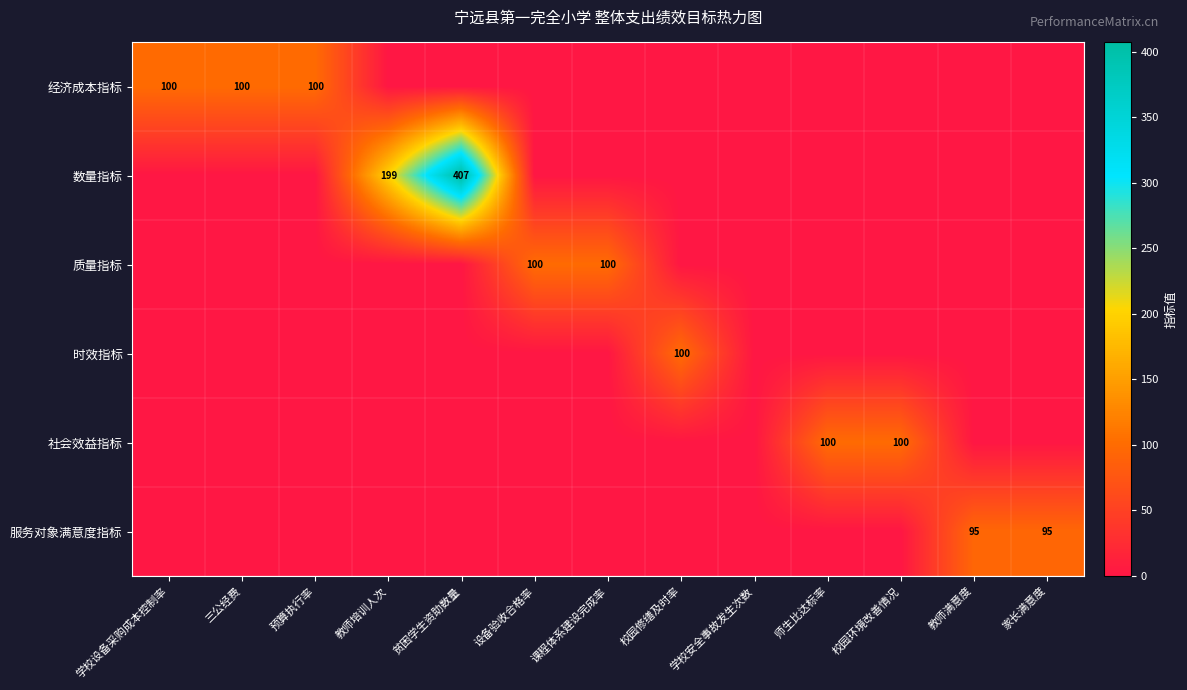

Is it true that 经济成本指标 equals 146 at 预算执行率?

False